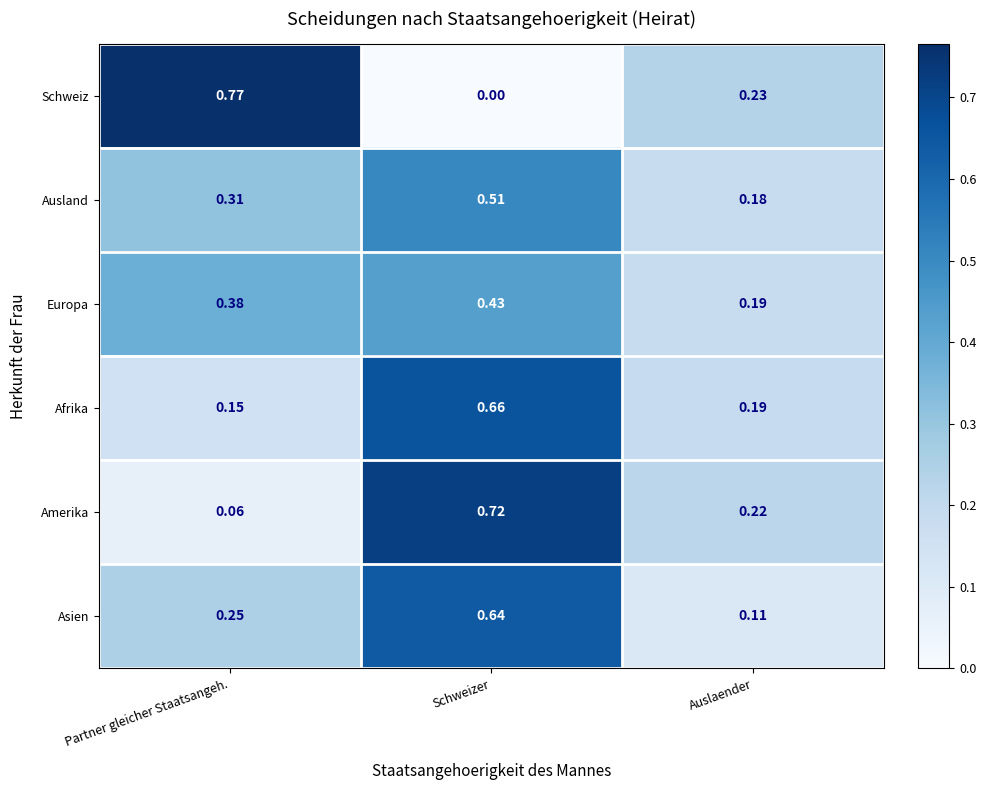

Which series has the largest range (max minus min)?

Schweiz